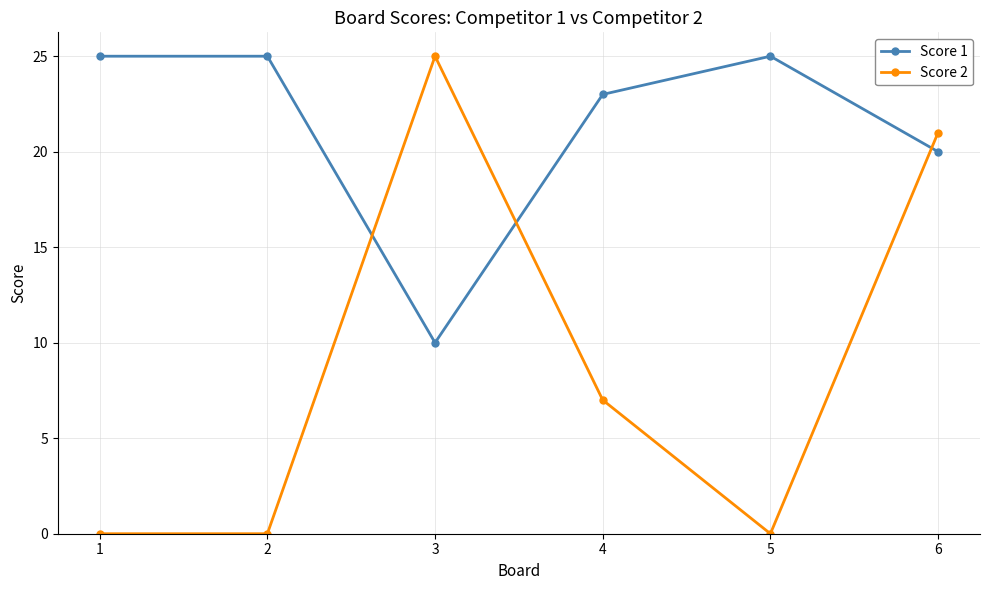

What is the maximum value for Score 2?

25